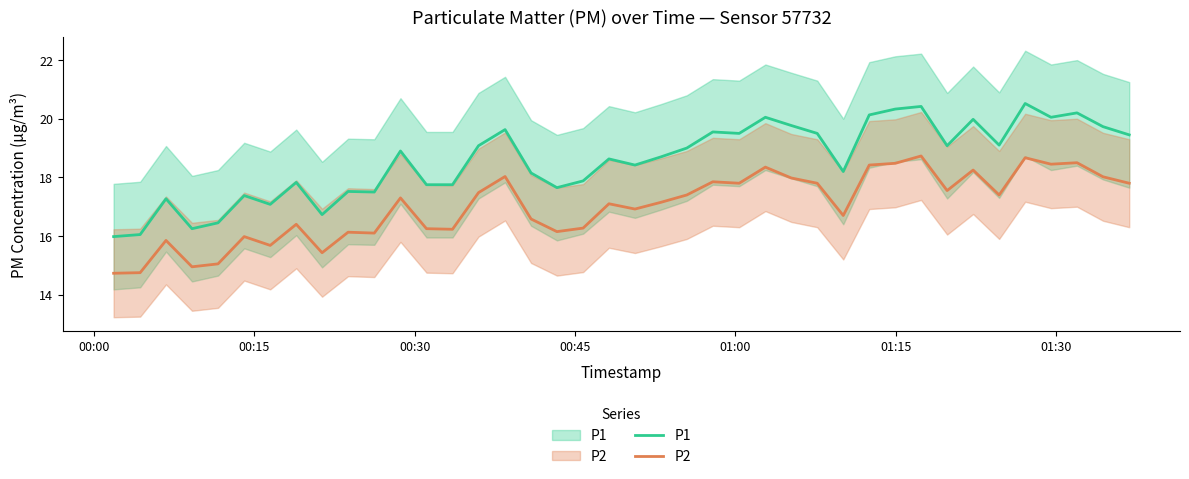

Rank the series by their average value, from lowest to highest.

P2, P1